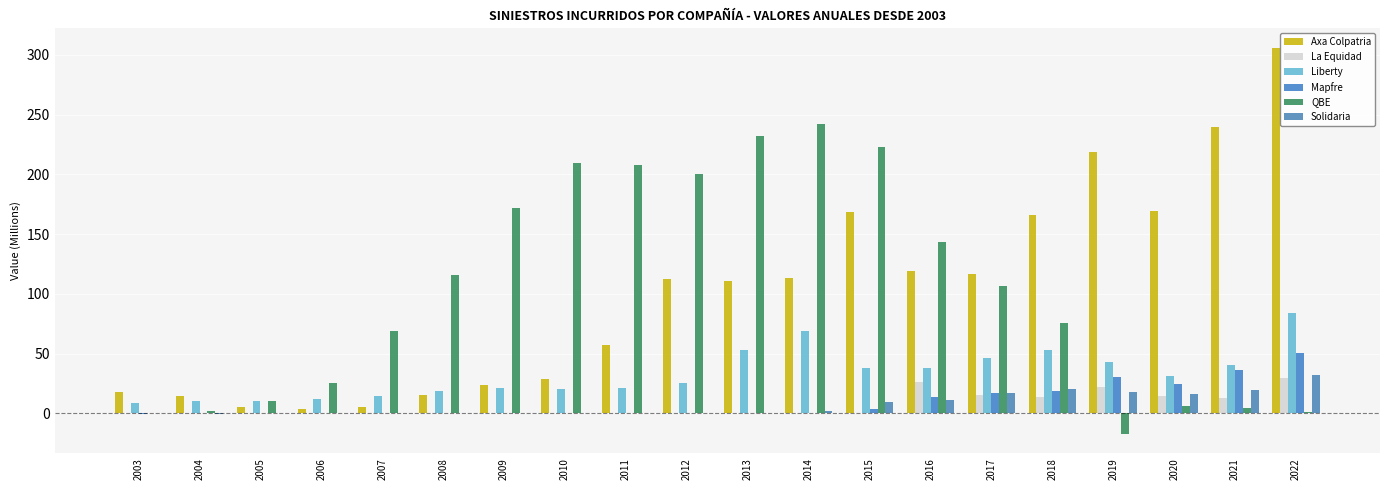

Reading left to right, what are all the values shown in this chart?

Axa Colpatria: 2003=17.5	2004=14.1	2005=5.6	2006=4.0	2007=5.4	2008=15.4	2009=23.3	2010=28.8	2011=57.2	2012=112.6	2013=110.7	2014=113.2	2015=168.5	2016=119.4	2017=116.6	2018=166.2	2019=218.9	2020=169.3	2021=239.4	2022=306.1
La Equidad: 2003=0.0	2004=0.0	2005=0.0	2006=0.0	2007=0.0	2008=0.0	2009=0.0	2010=0.0	2011=0.0	2012=0.0	2013=0.0	2014=0.0	2015=0.4	2016=26.0	2017=15.0	2018=13.8	2019=21.8	2020=14.5	2021=12.4	2022=29.9
Liberty: 2003=9.0	2004=10.0	2005=10.6	2006=11.7	2007=14.3	2008=18.5	2009=20.8	2010=20.1	2011=21.4	2012=25.6	2013=53.1	2014=68.8	2015=37.8	2016=38.1	2017=46.0	2018=52.6	2019=43.2	2020=31.4	2021=40.2	2022=83.6
Mapfre: 2003=-0.2	2004=0.0	2005=0.0	2006=-0.0	2007=-0.0	2008=-0.0	2009=0.0	2010=0.0	2011=0.0	2012=0.0	2013=0.1	2014=0.6	2015=3.3	2016=13.5	2017=17.1	2018=18.8	2019=30.2	2020=24.5	2021=36.0	2022=50.6
QBE: 2003=0.4	2004=1.5	2005=10.6	2006=25.6	2007=68.6	2008=116.2	2009=171.9	2010=209.3	2011=207.5	2012=200.1	2013=232.1	2014=242.3	2015=223.0	2016=143.2	2017=106.6	2018=75.3	2019=-17.3	2020=5.7	2021=4.4	2022=1.1
Solidaria: 2003=0.6	2004=-0.2	2005=-0.0	2006=-0.1	2007=-0.0	2008=-0.0	2009=-0.0	2010=0.0	2011=-0.0	2012=0.0	2013=0.1	2014=2.3	2015=9.4	2016=11.6	2017=16.6	2018=20.3	2019=18.2	2020=15.8	2021=19.6	2022=31.8